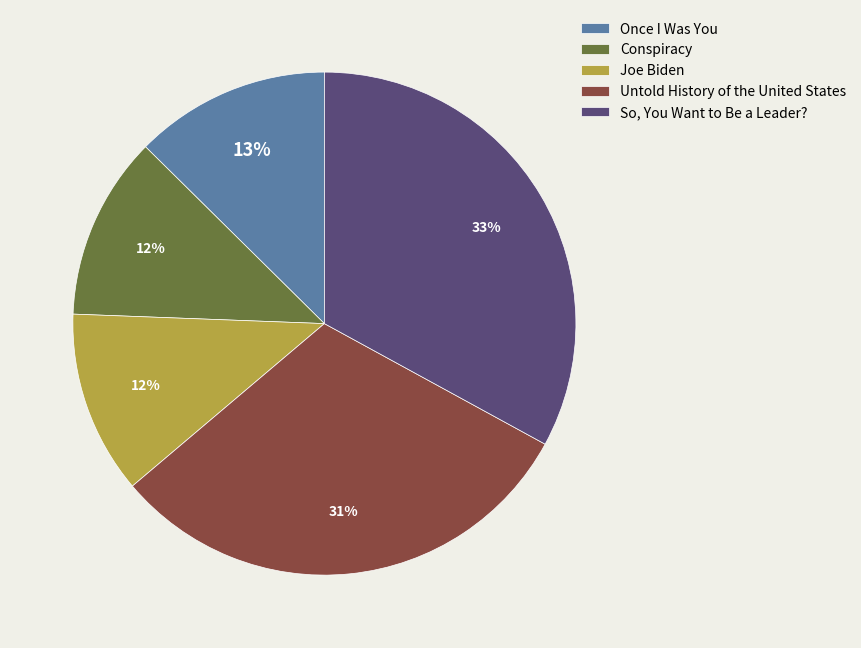

To the nearest percent, what is the difference between the largest and smallest slice percentages?

21%